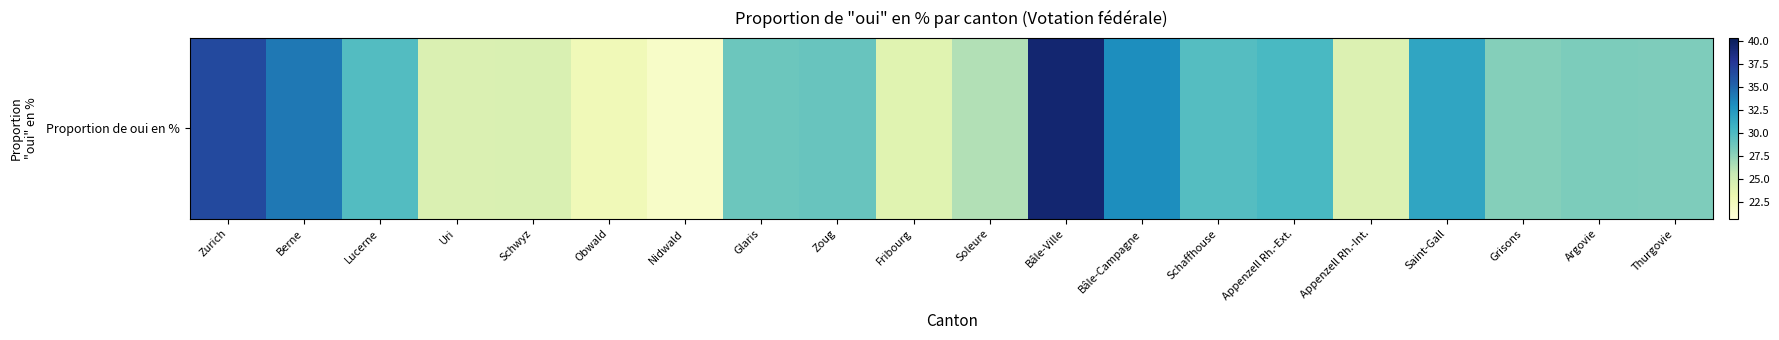

Read the value at Nidwald.

21.7